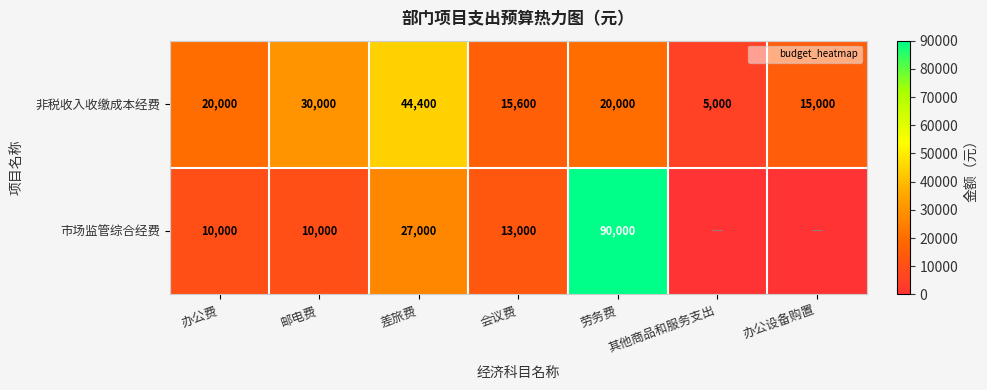

What is the difference between the maximum and minimum values in the 非税收入收缴成本经费 series?

39400